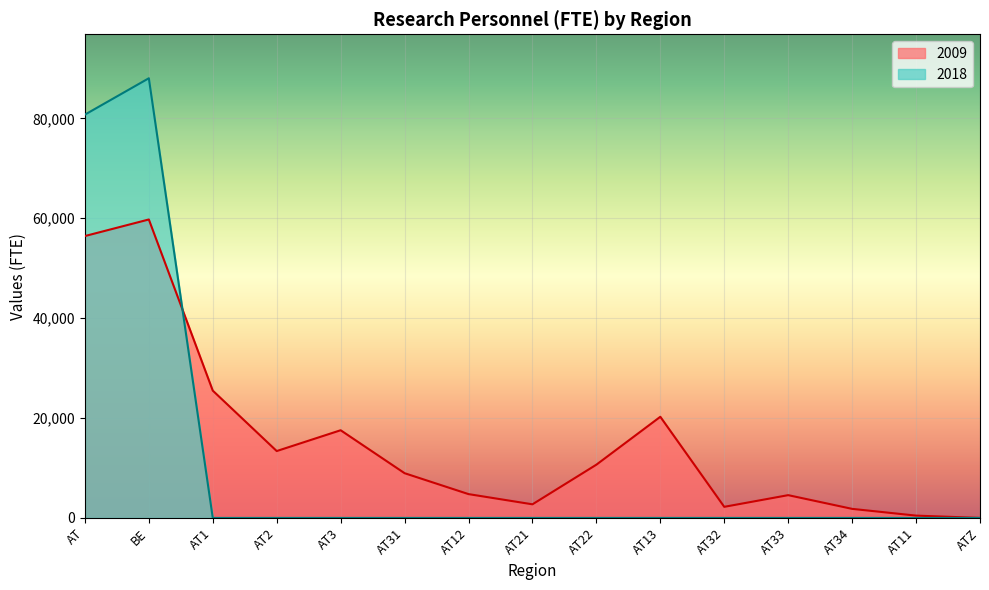

What is the spread (max minus min) of values at AT?

24312